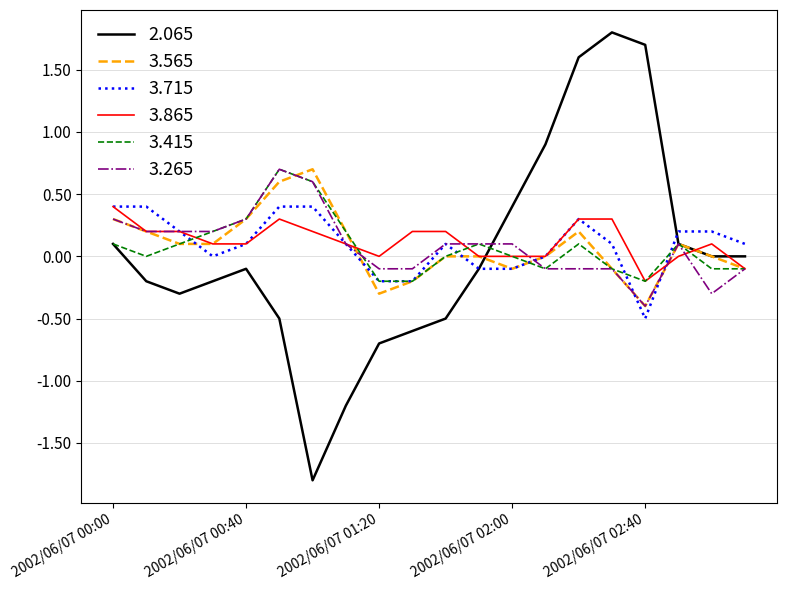

What is the maximum value shown in the chart?

1.8